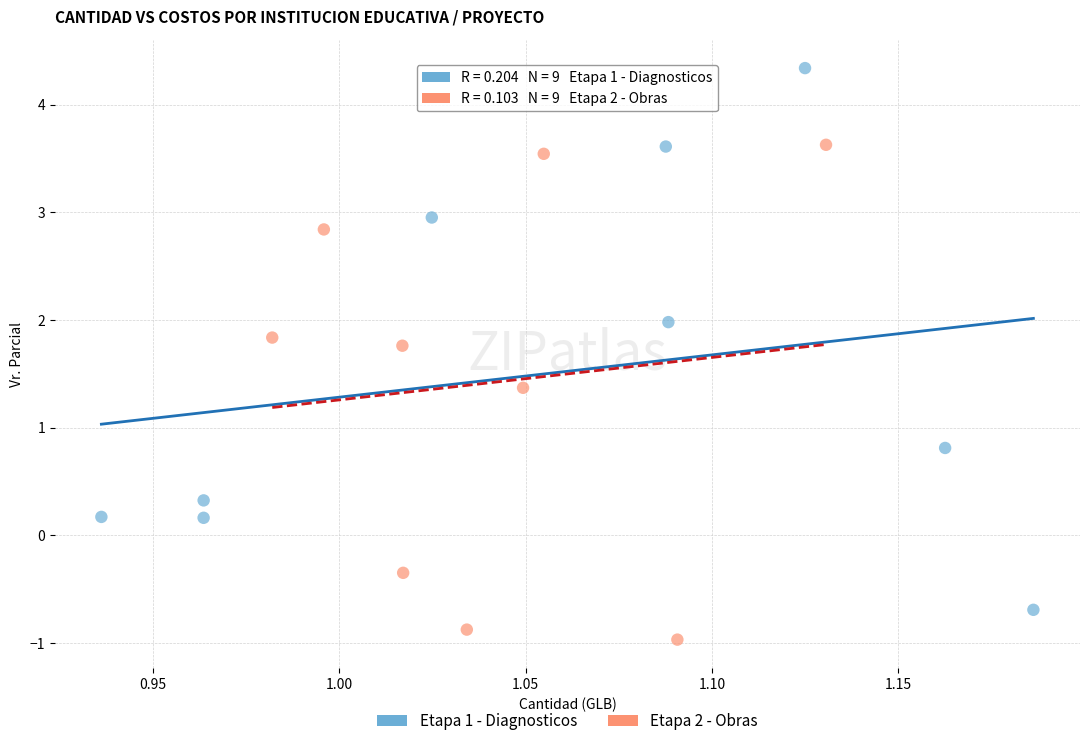

Which series contains the highest Y value?

Etapa 1 - Diagnosticos